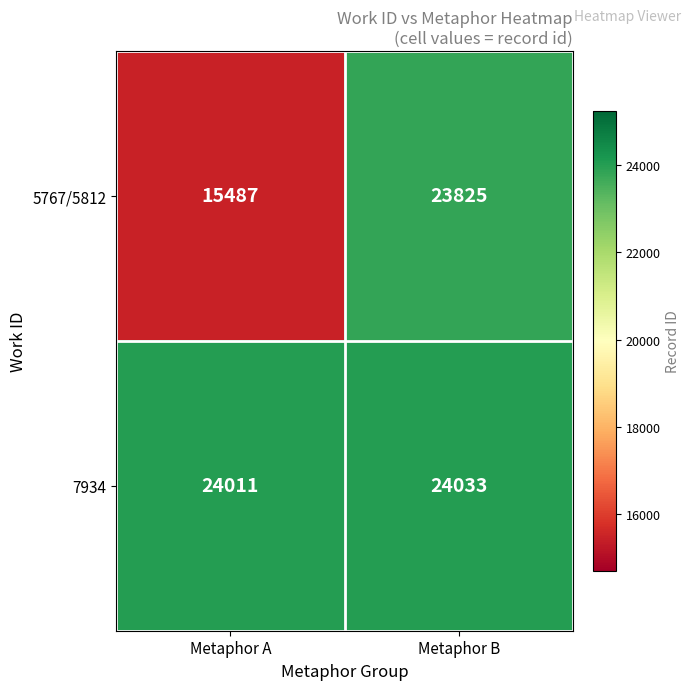

Is it true that 5767/5812 equals 23825 at Metaphor B?

True